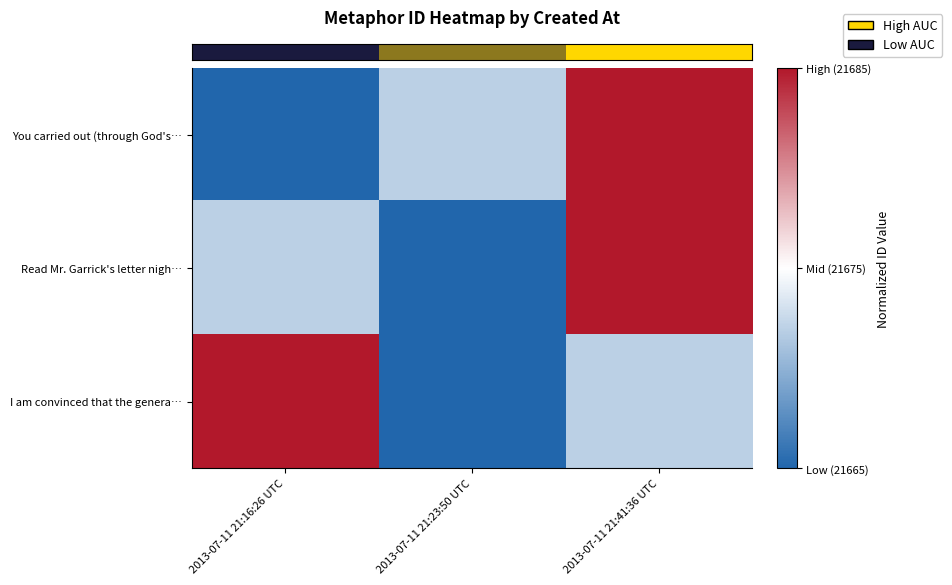

Between 2013-07-11 21:41:36 UTC and 2013-07-11 21:16:26 UTC, which is larger?

2013-07-11 21:41:36 UTC